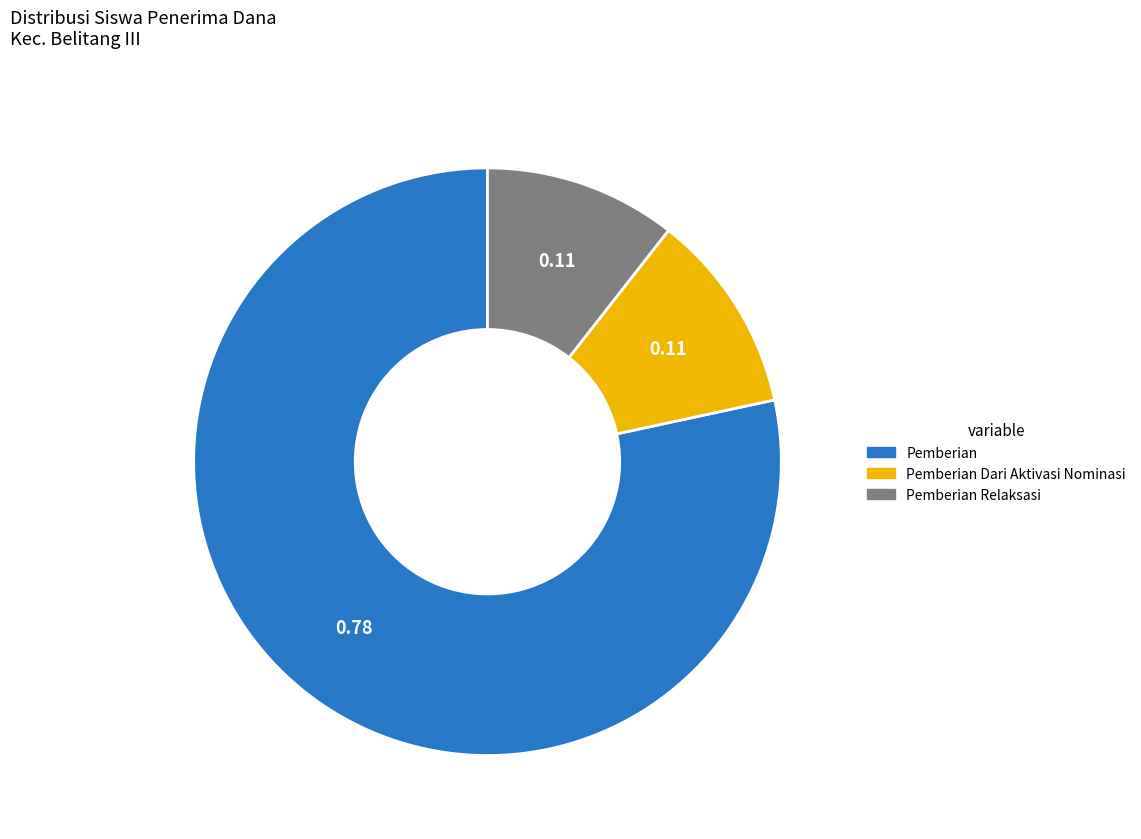

How many slices are in this pie chart?

3